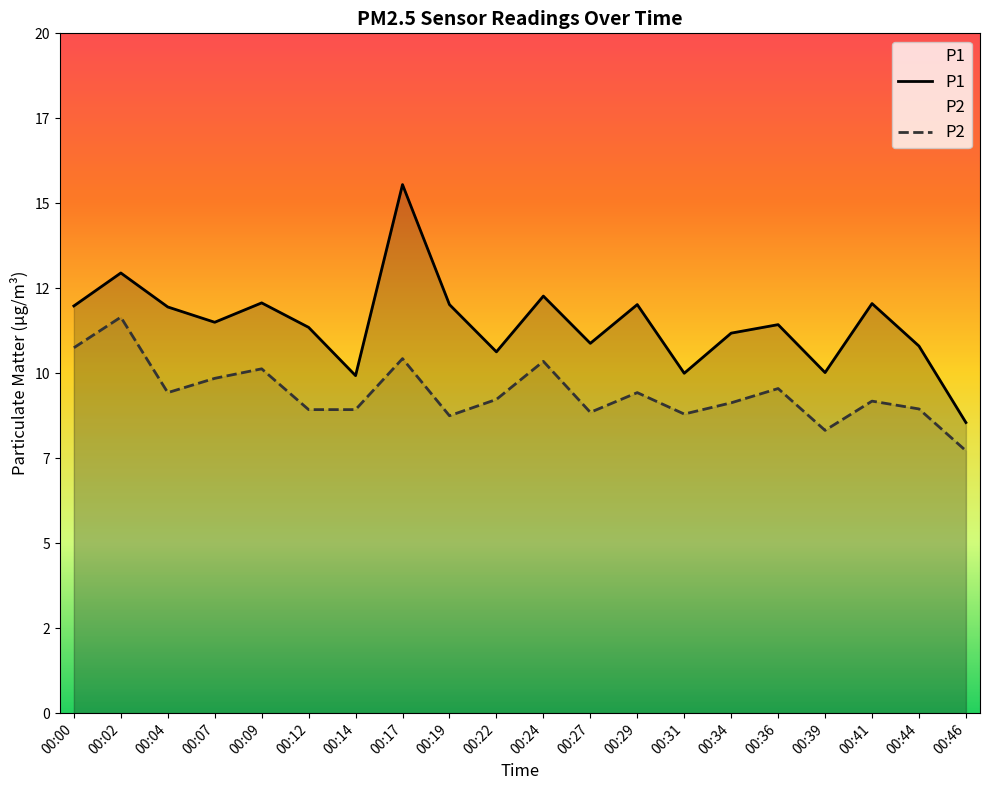

Which category has the highest value in the P1 series?

00:17